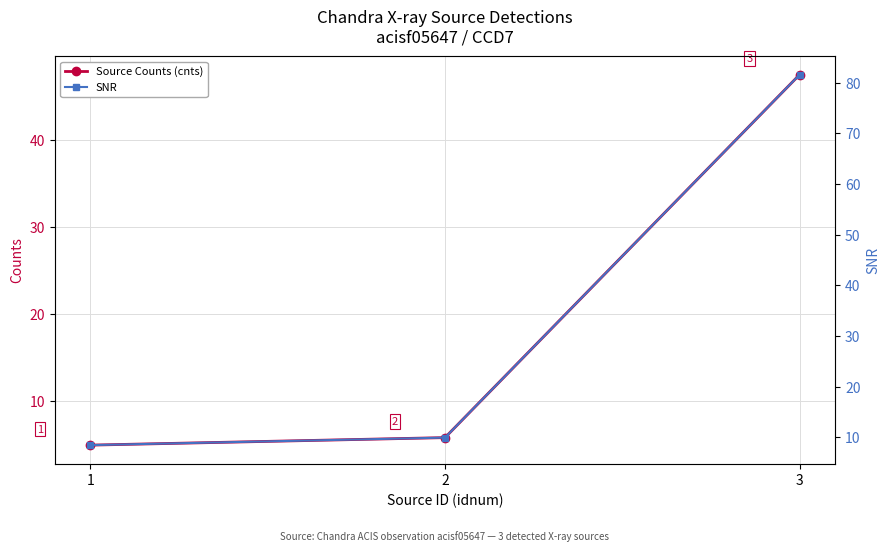

At which category is the sum across all series the highest?

3